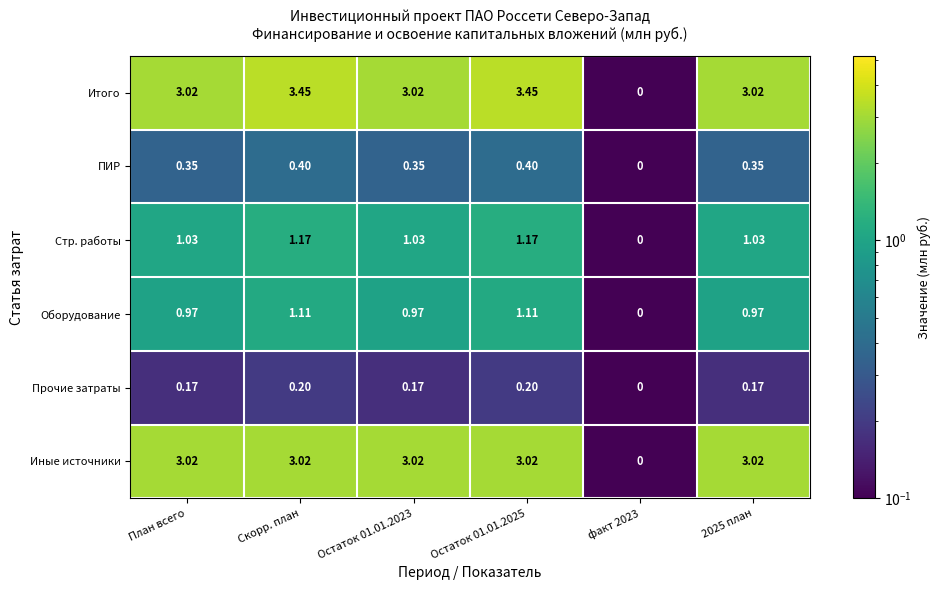

Is the value of Стр. работы at План всего greater than the value of Прочие затраты at Остаток 01.01.2023?

Yes